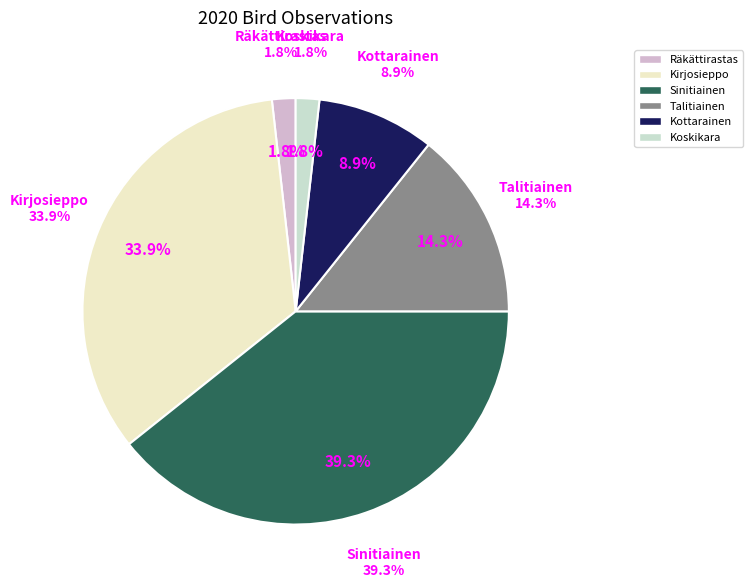

True or false: Kottarainen accounts for 9% of the total.

True